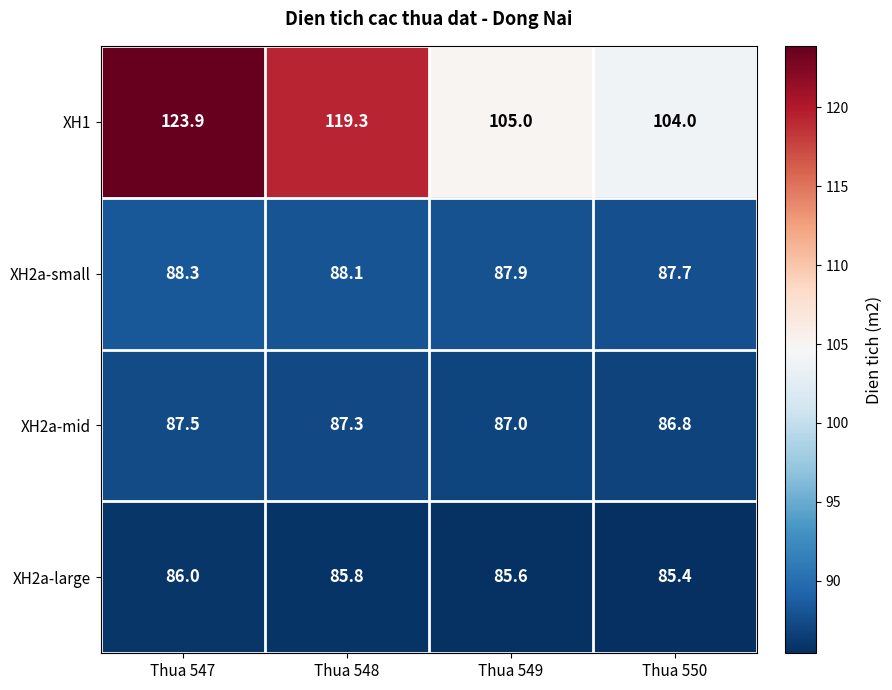

What is the minimum value shown in the chart?

85.4